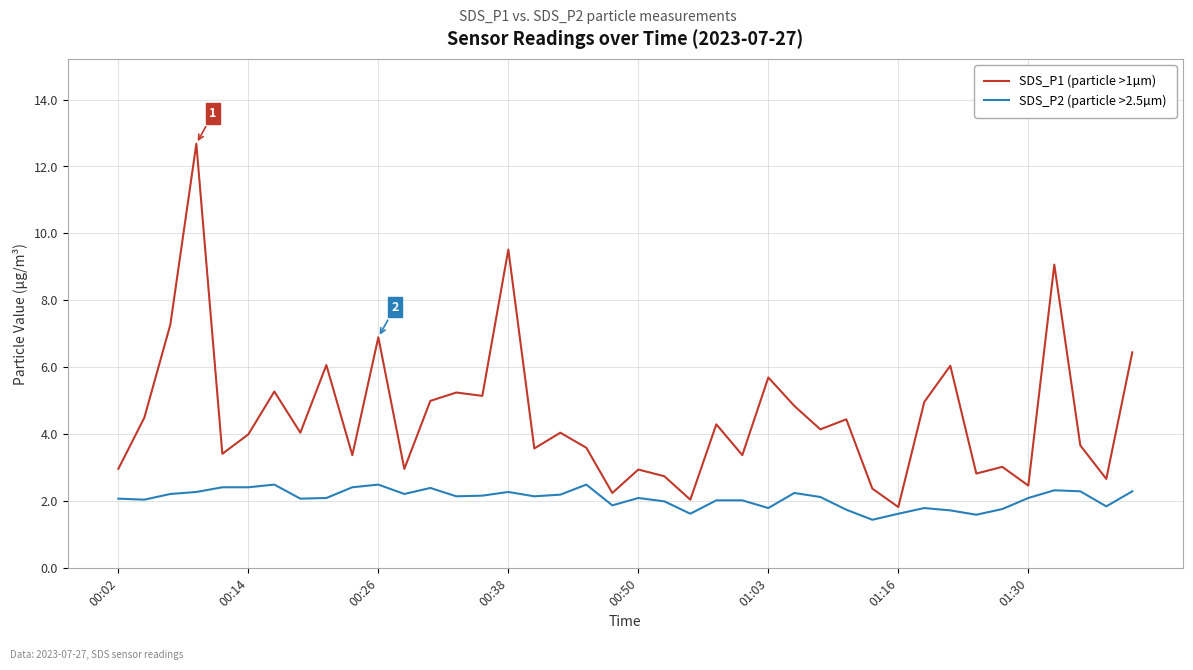

Which series has the largest range (max minus min)?

SDS_P1 (particle >1µm)